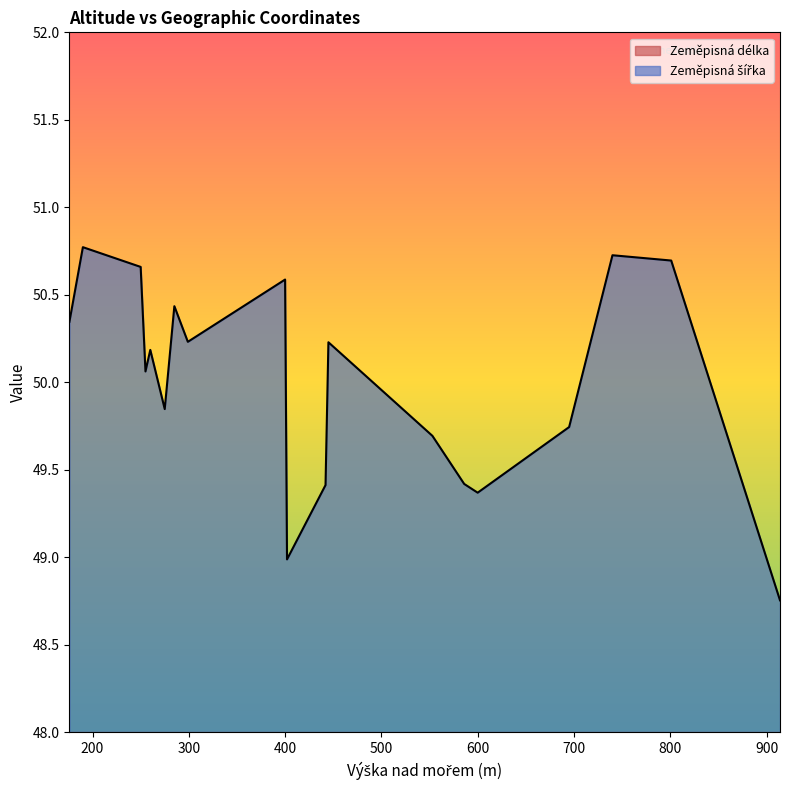

At which label does Zeměpisná šířka reach its minimum?

914